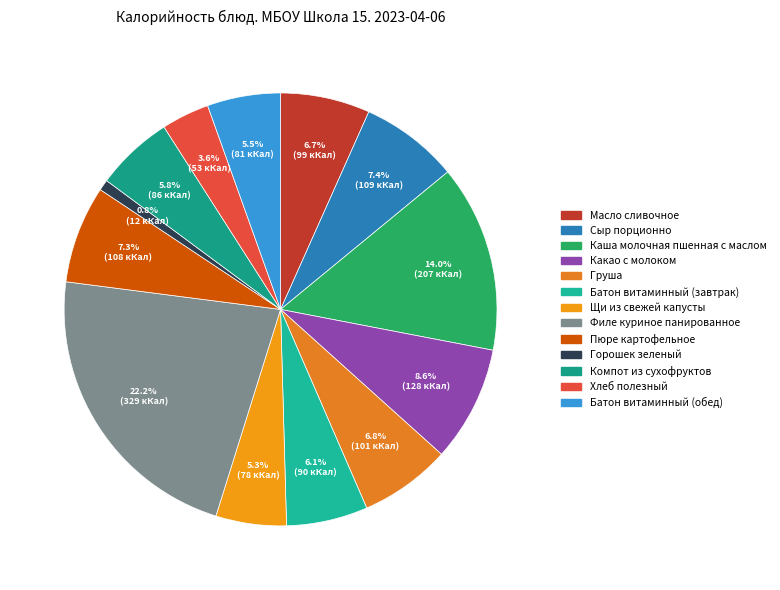

To the nearest percent, what is the difference between the Каша молочная пшенная с маслом and Батон витаминный (завтрак) slice percentages?

8%